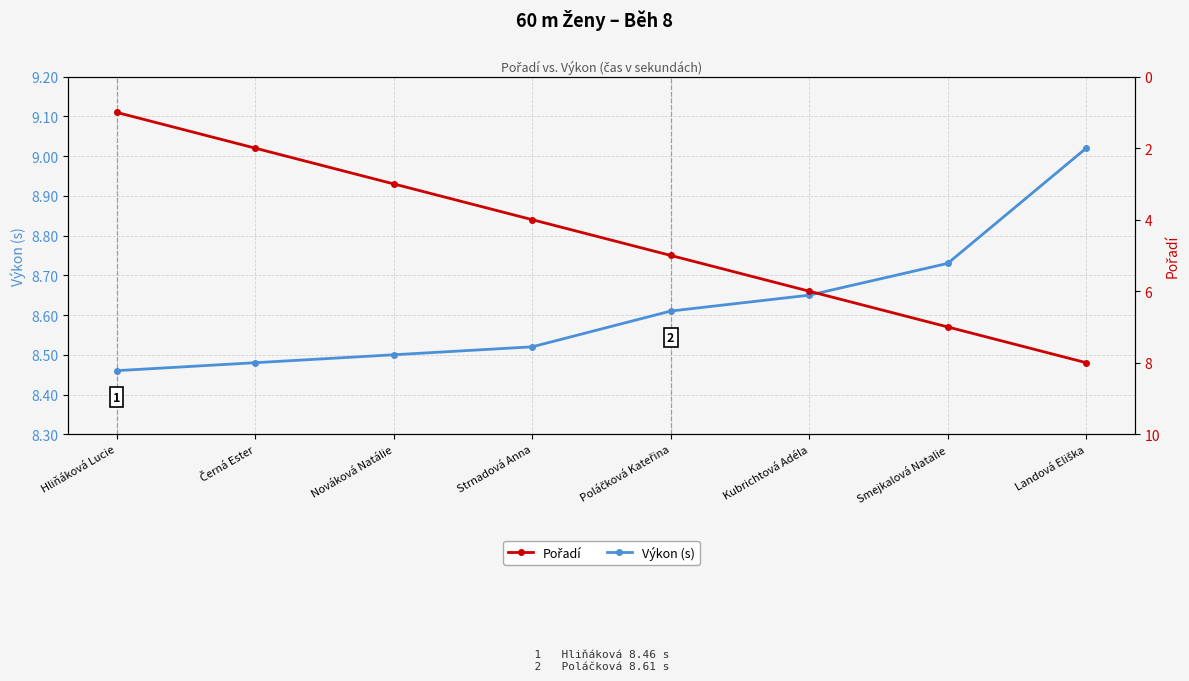

At Černá Ester, list the series in order from smallest to largest.

Pořadí, Výkon (s)